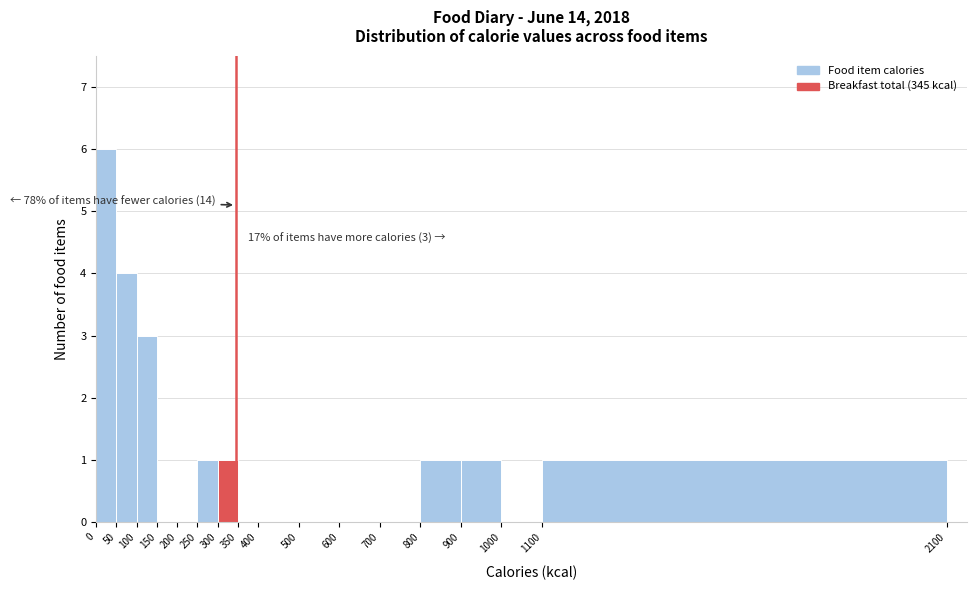

Which range on the x-axis has the tallest bar?

0 to 50